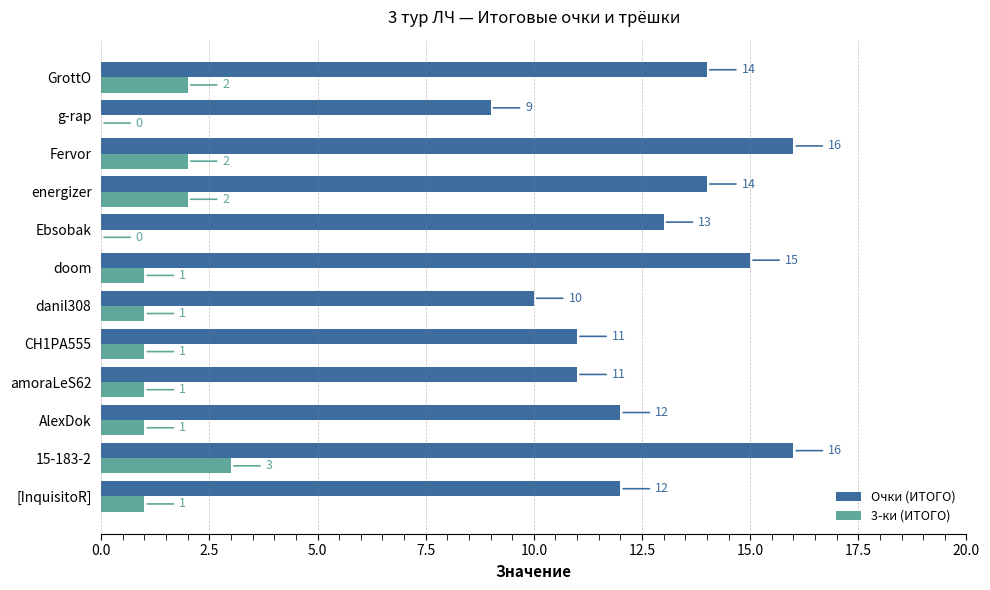

What is the sum of the Очки (ИТОГО) values at CH1PA555 and doom?

26